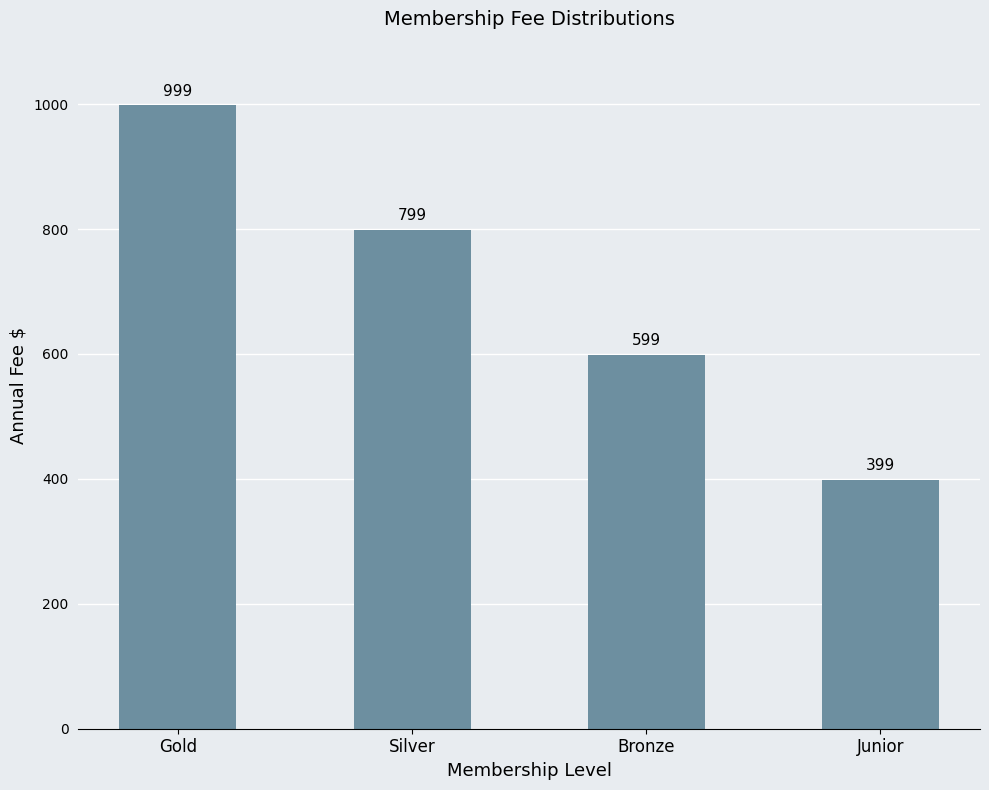

Is it true that the value at Silver is 799?

True